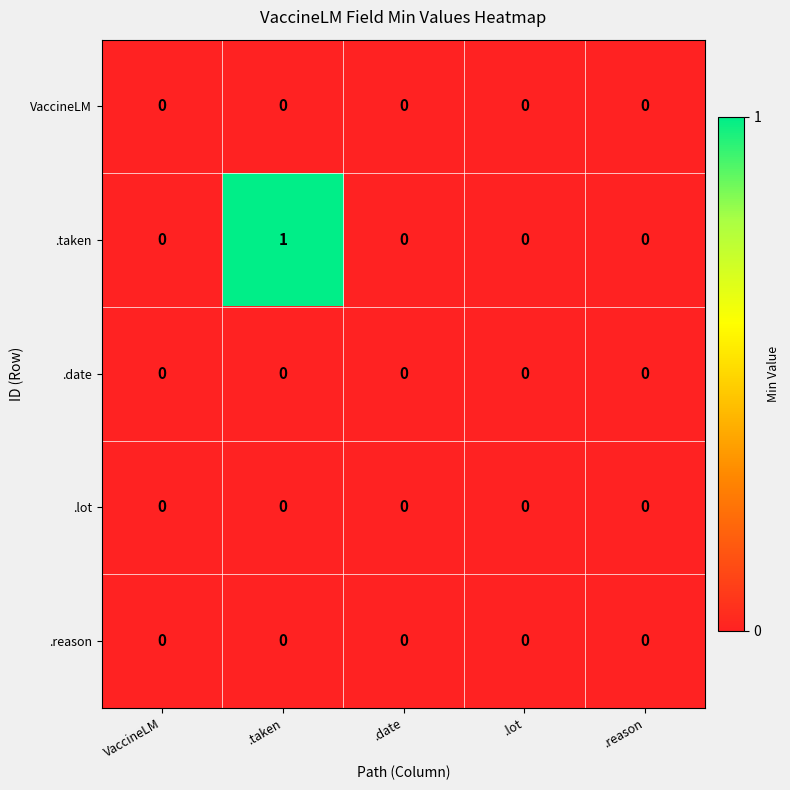

Reading left to right, what are all the values shown in this chart?

VaccineLM: 0	0	0	0	0
.taken: 0	1	0	0	0
.date: 0	0	0	0	0
.lot: 0	0	0	0	0
.reason: 0	0	0	0	0